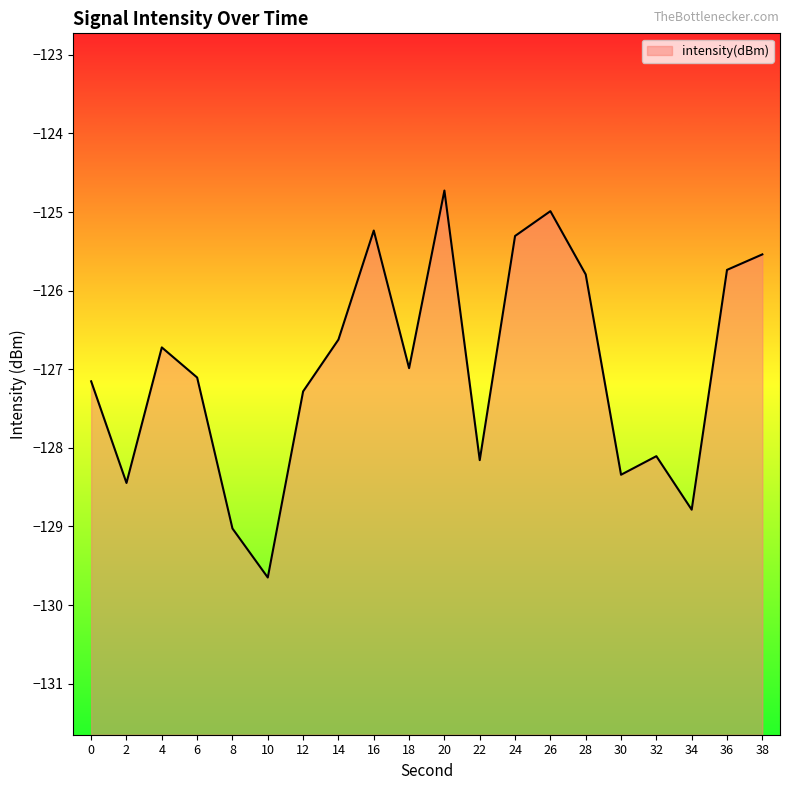

Where is the data nearest to the value -127?

18